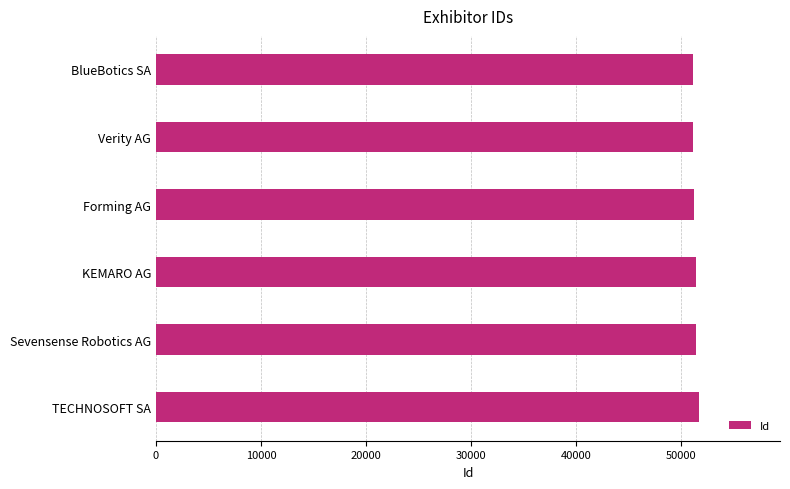

What is the smallest value displayed?

51157